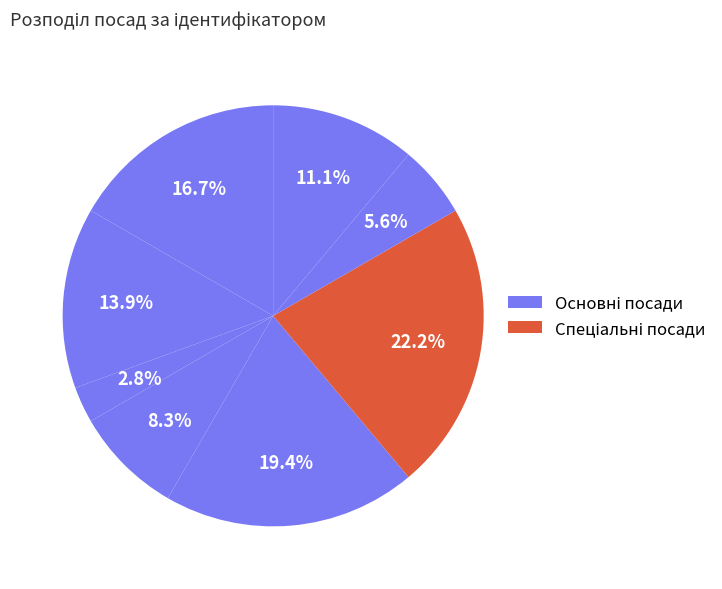

How many segments does this pie chart have?

8